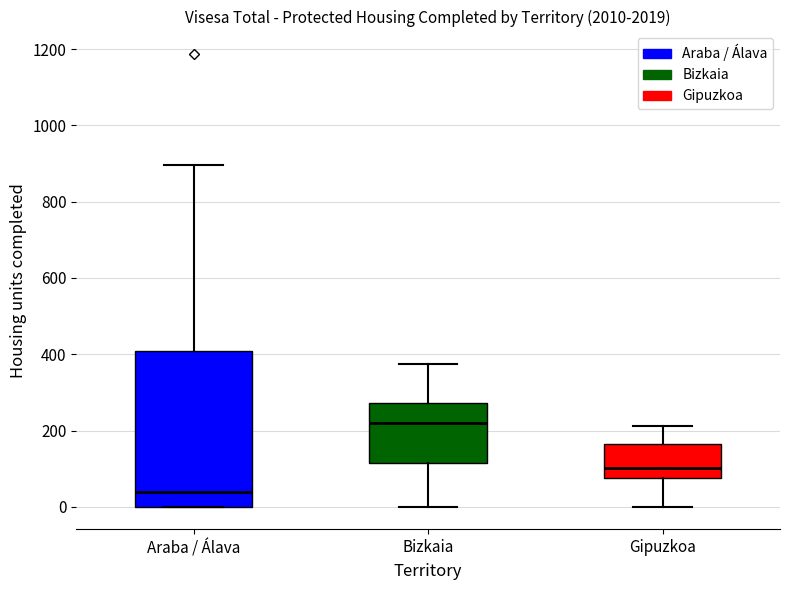

Which box's median line is the lowest?

Araba / Álava